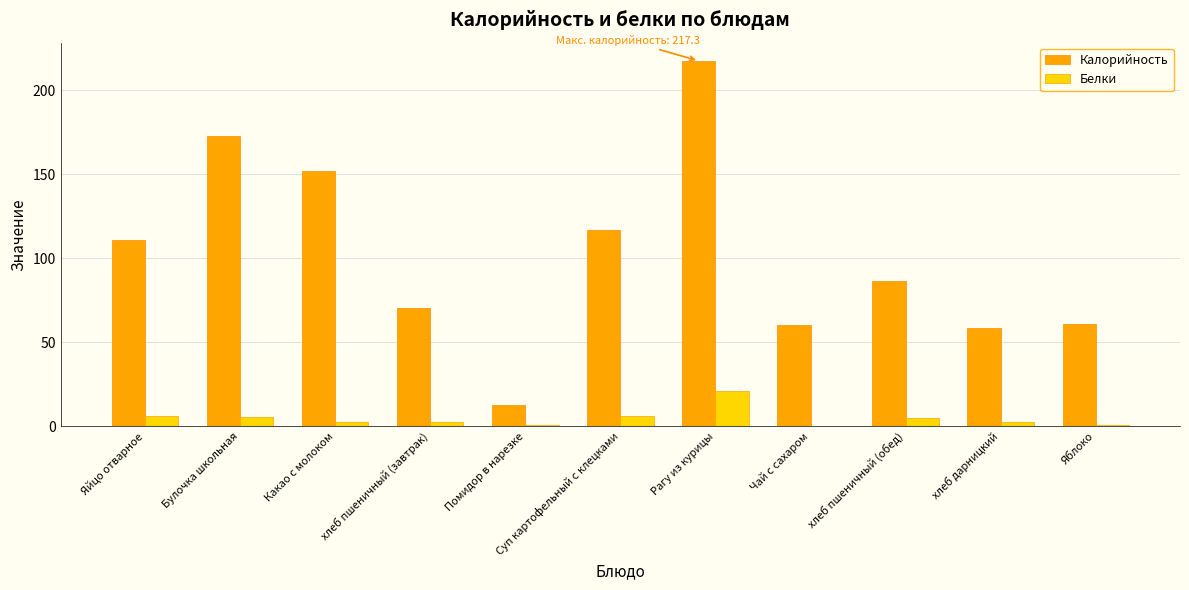

What is the sum of the Белки values at Рагу из курицы and хлеб пшеничный (обед)?

25.8